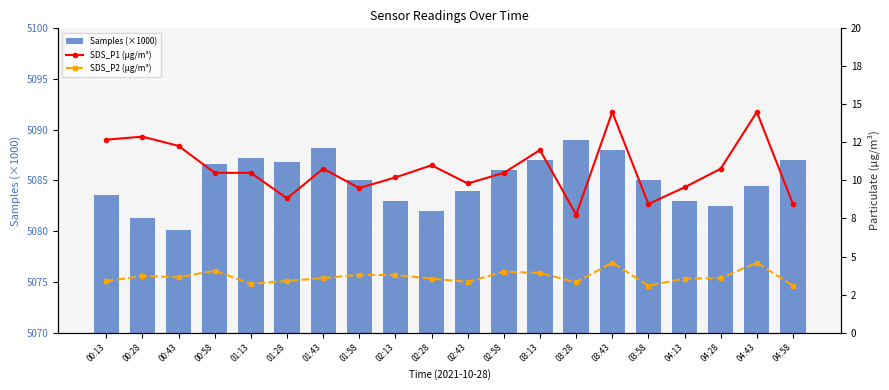

What is the difference between the Samples (×1000) values at 00:28 and 01:28?

5.6